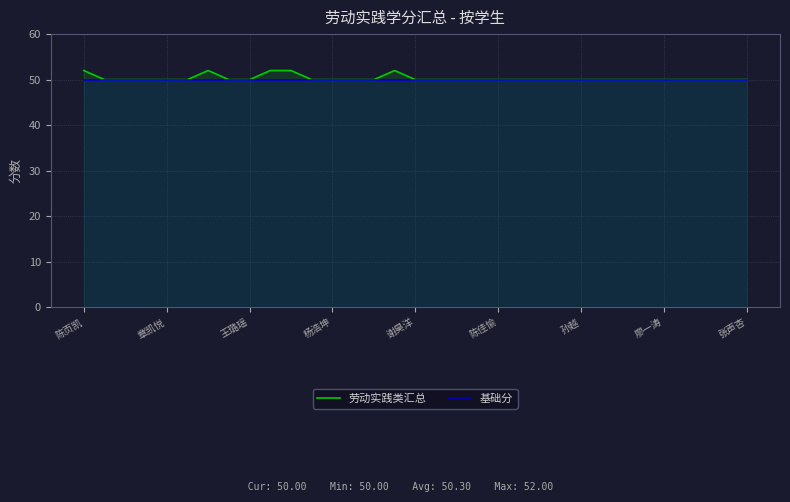

True or false: 基础分 and 劳动实践类汇总 intersect in this chart.

False